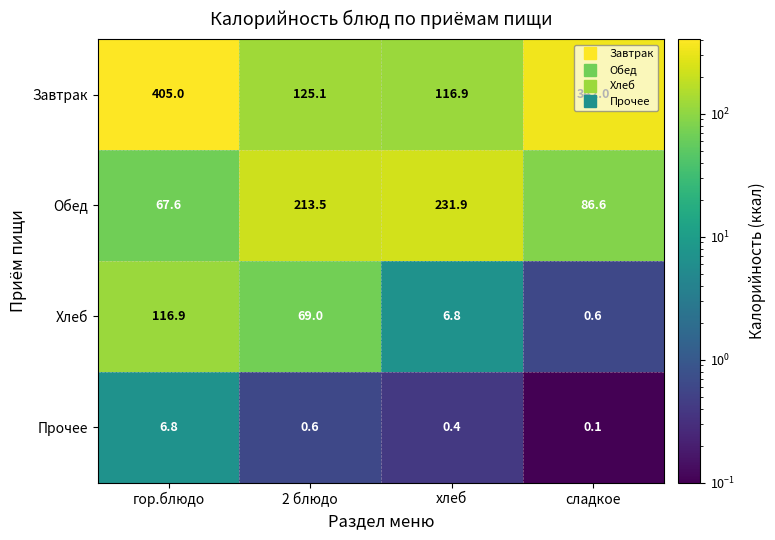

What is the sum of all Прочее values?

7.9